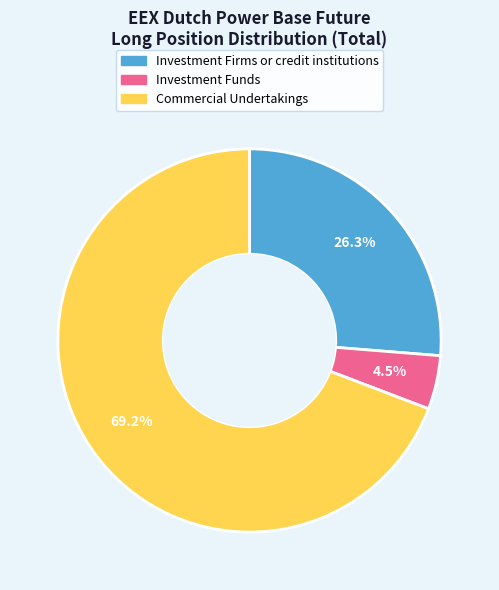

Is there a majority slice in this chart?

Yes